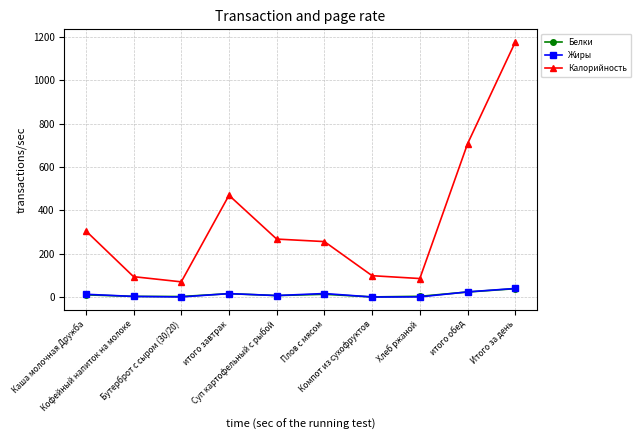

True or false: Калорийность has more than 2 interior local peaks.

False